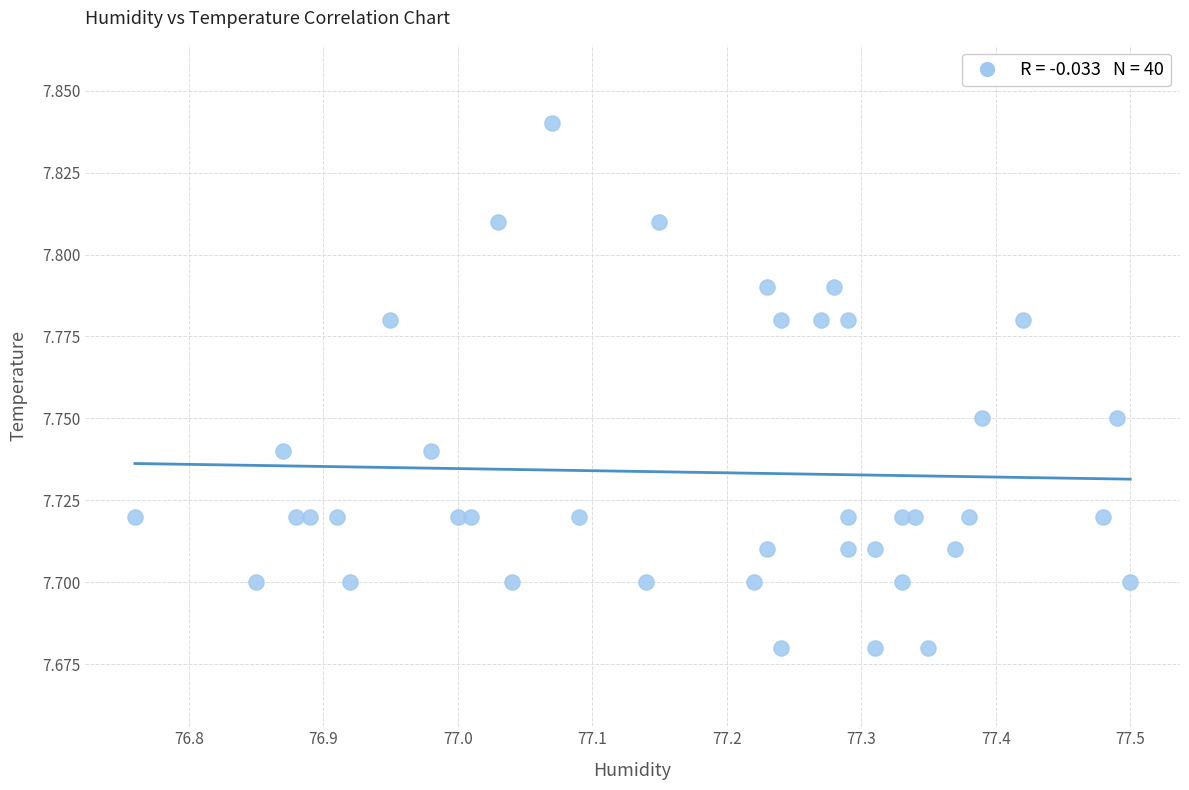

What is the range of X values (max minus min)?

0.7